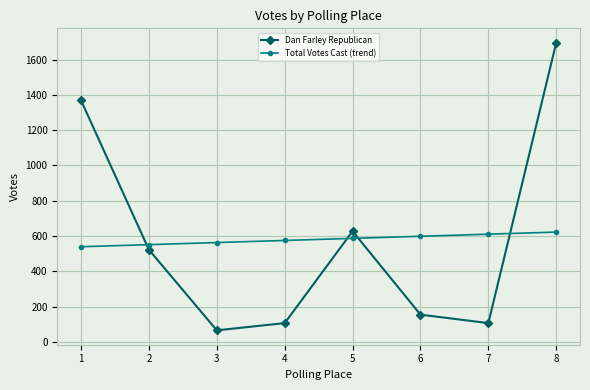

How many intersections are there between Dan Farley Republican and Total Votes Cast (trend)?

4